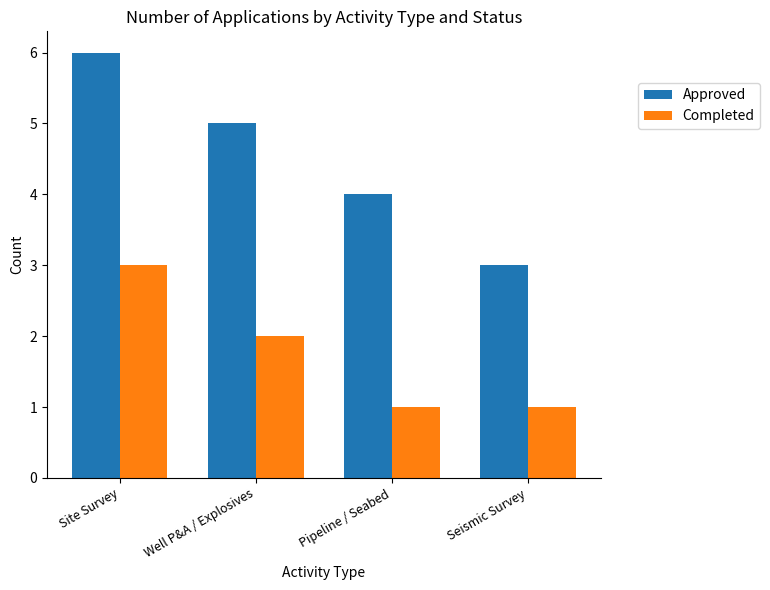

Which series has the largest total across all categories?

Approved